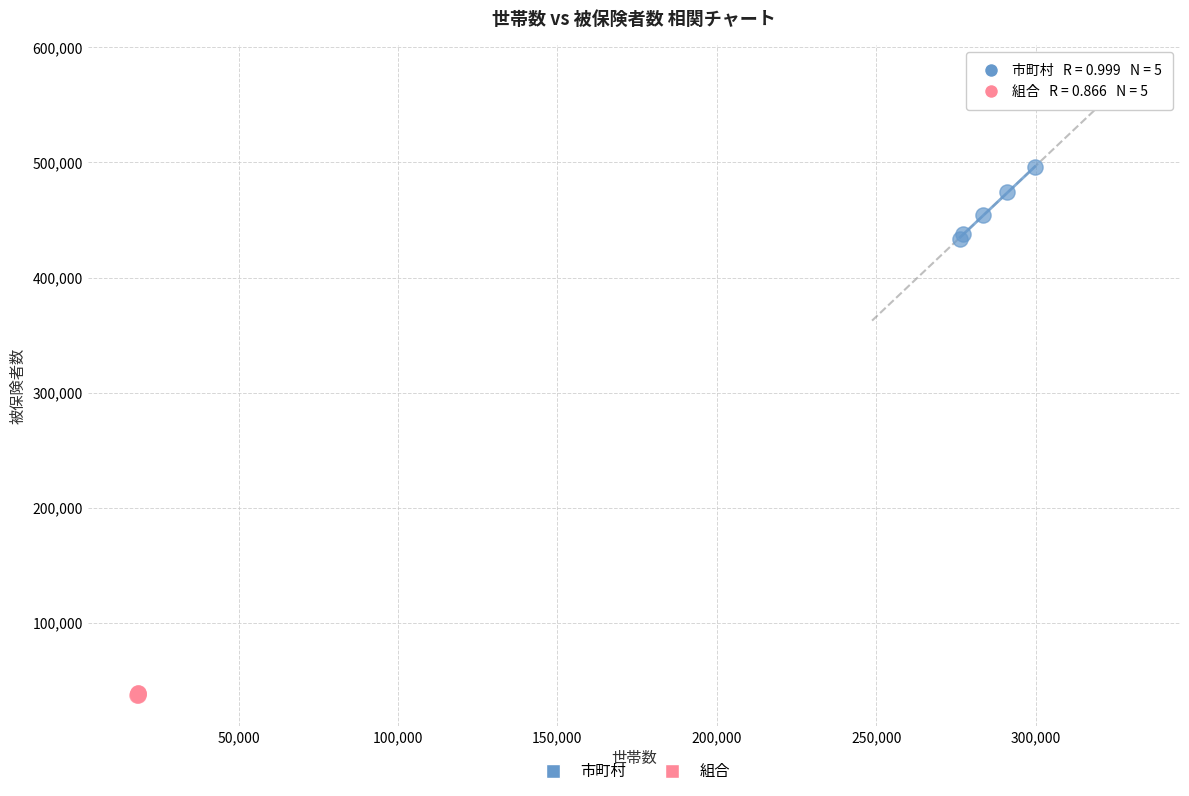

Which series has the largest Y range (max minus min)?

市町村